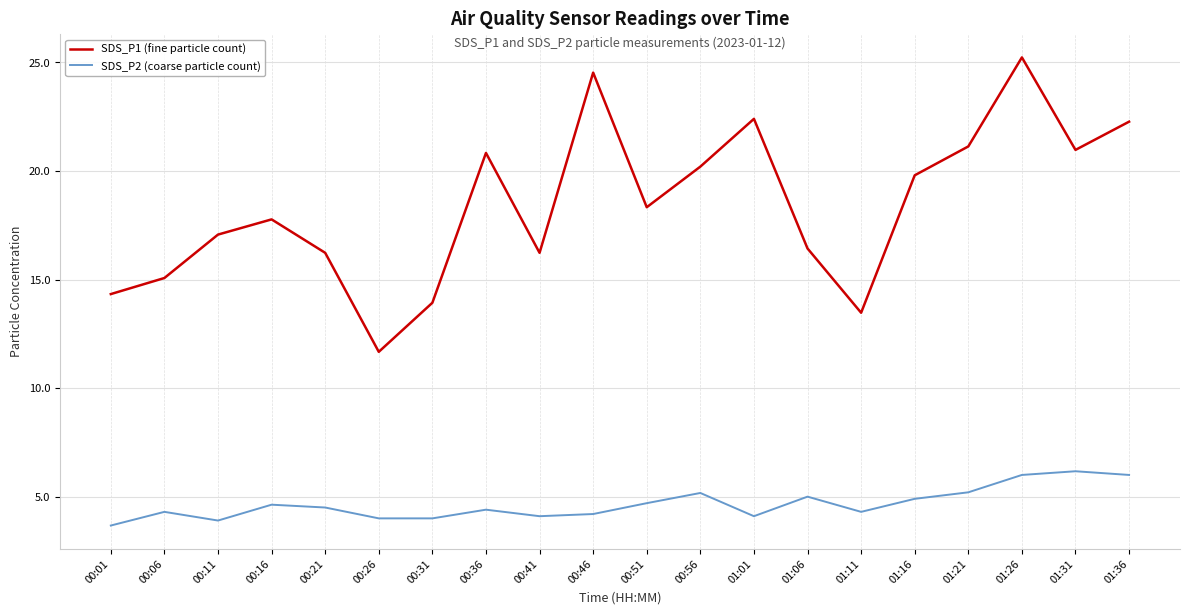

The value of SDS_P1 (fine particle count) at 00:46 is 24.5. True or false?

True